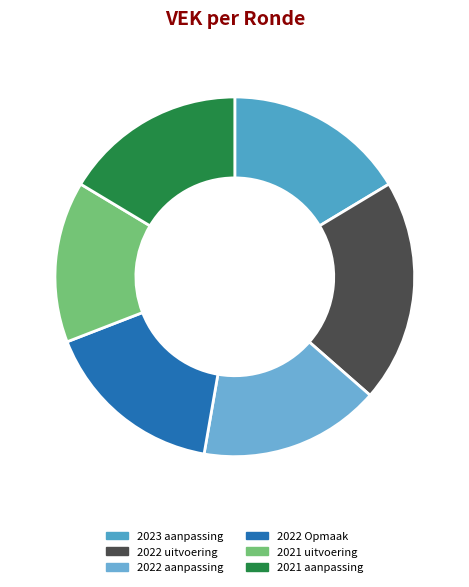

True or false: 2021 uitvoering accounts for 15% of the total.

True